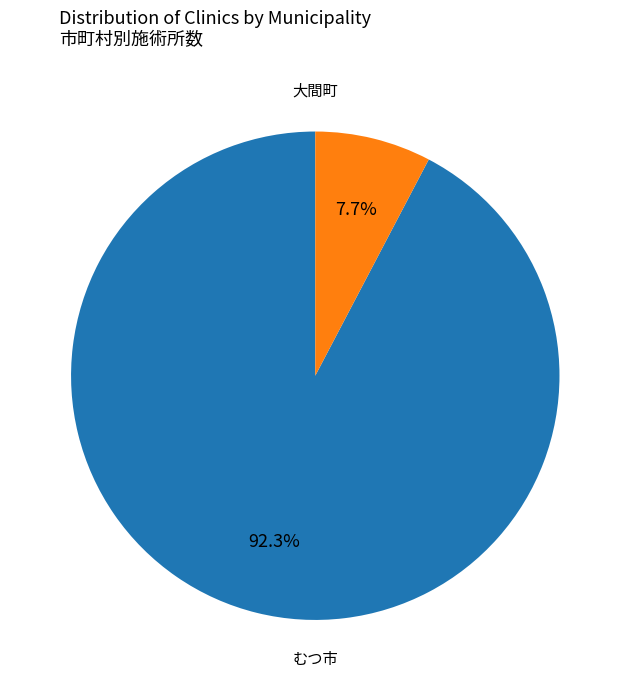

To the nearest percent, what is the difference between the largest and smallest slice percentages?

85%